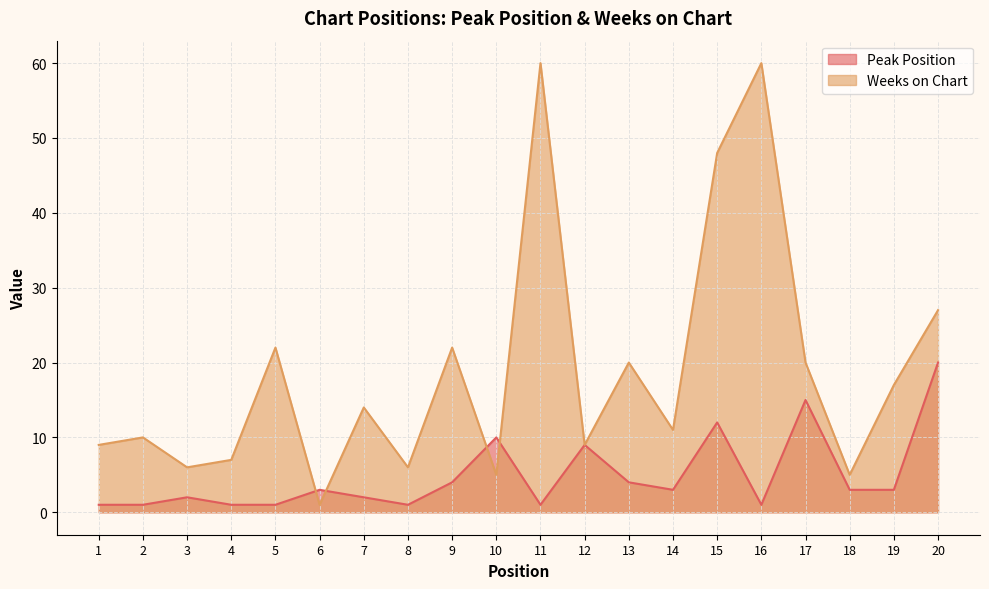

True or false: Weeks on Chart has a value of 11 at 20.

False